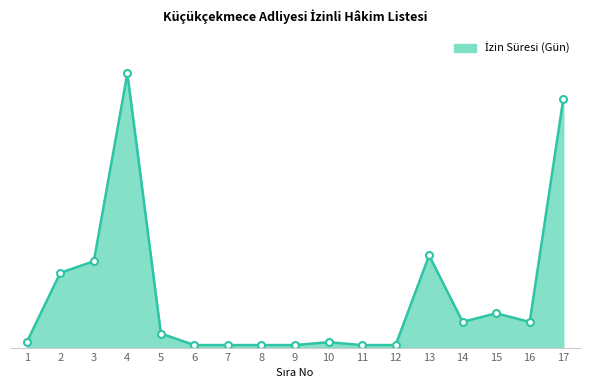

List the labels in order of value, largest first.

4, 17, 13, 3, 2, 15, 14, 16, 5, 1, 10, 6, 7, 8, 9, 11, 12